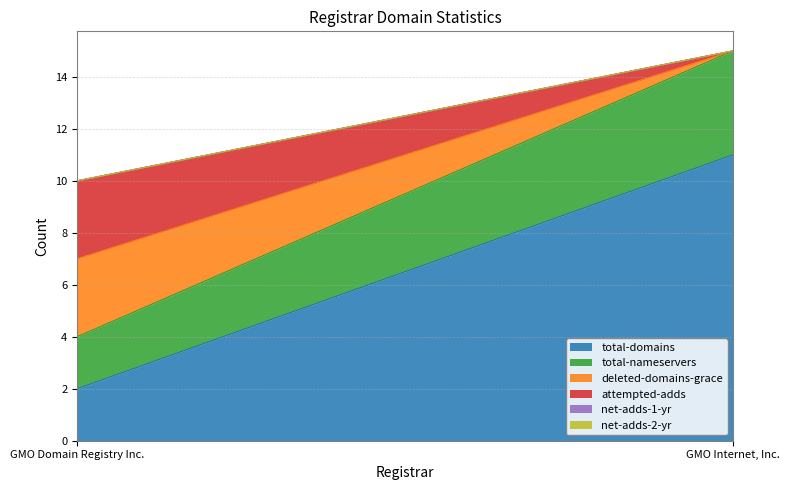

How many lines are shown in the chart?

6